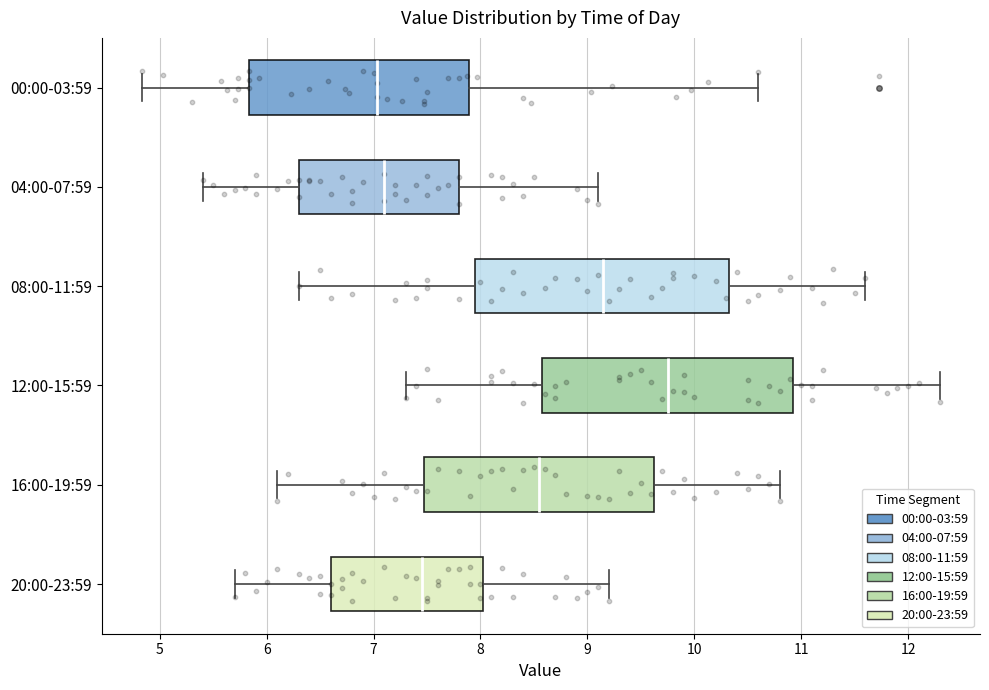

Reading bottom to top, transcribe this box plot: for each box, give where its median line is, the range the box spans, and where its two whiskers end, as read against the x-axis. The values are not printed on the chart, so give them approximately, as read against the axis.

20:00-23:59: median 7.5, box 6.6 to 8.0, whiskers 5.7 to 9.2
16:00-19:59: median 8.6, box 7.5 to 9.6, whiskers 6.1 to 10.8
12:00-15:59: median 9.8, box 8.6 to 10.9, whiskers 7.3 to 12.3
08:00-11:59: median 9.2, box 8.0 to 10.3, whiskers 6.3 to 11.6
04:00-07:59: median 7.1, box 6.3 to 7.8, whiskers 5.4 to 9.1
00:00-03:59: median 7.0, box 5.8 to 7.9, whiskers 4.8 to 10.6